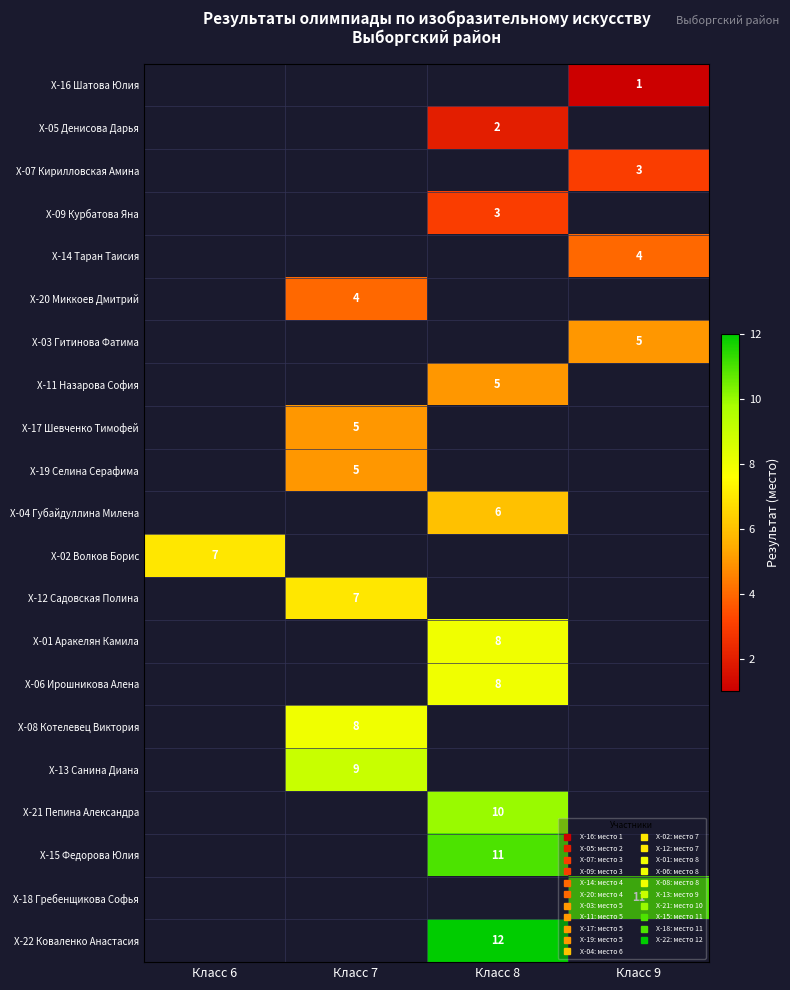

How many data points does each series have?

4